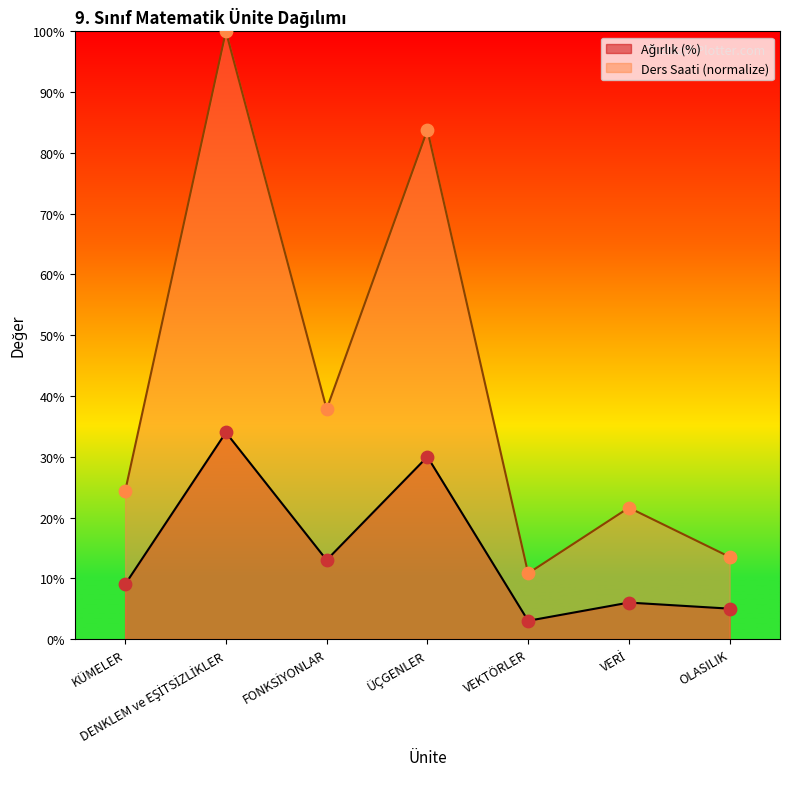

Which series contains the highest Y value?

Ders Saati